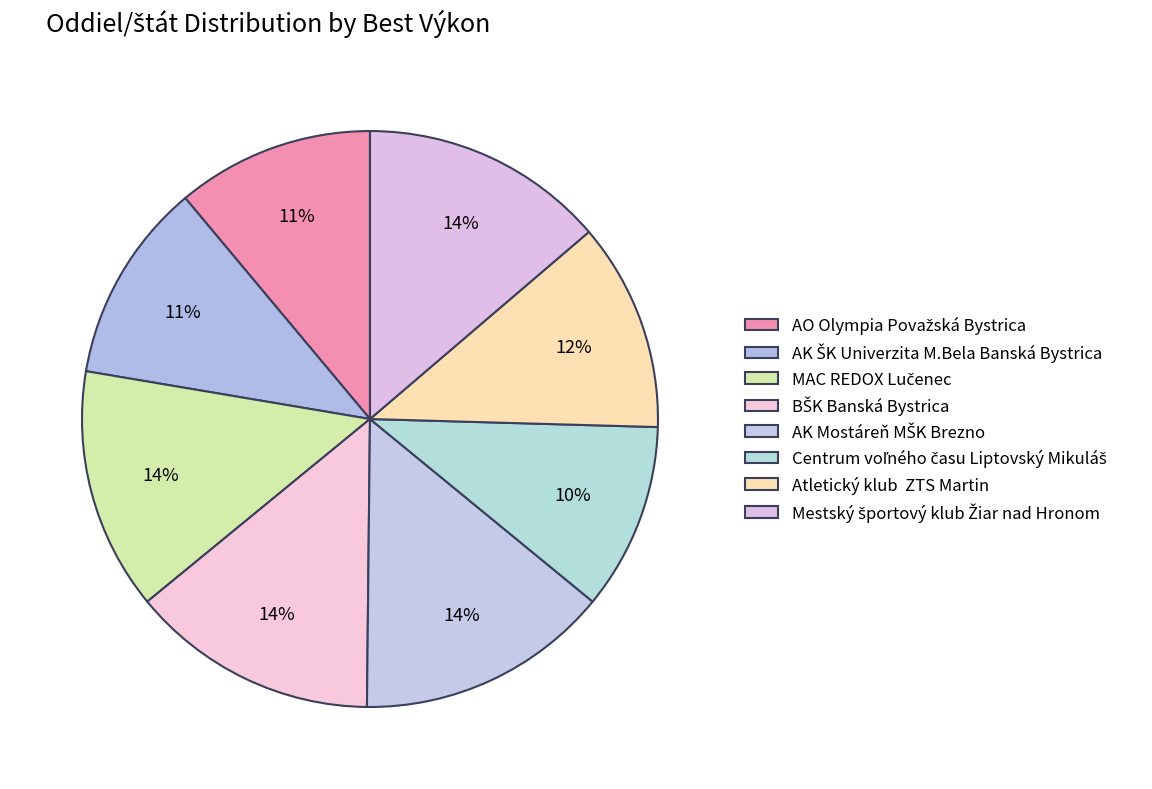

How many slices are in this pie chart?

8